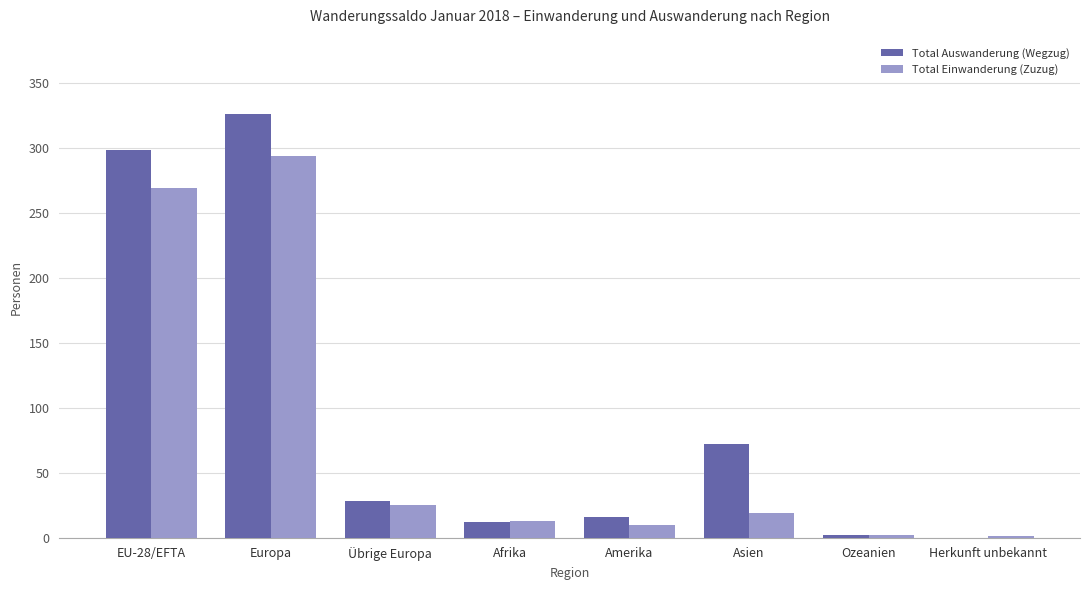

Which series has the largest range (max minus min)?

Total Auswanderung (Wegzug)